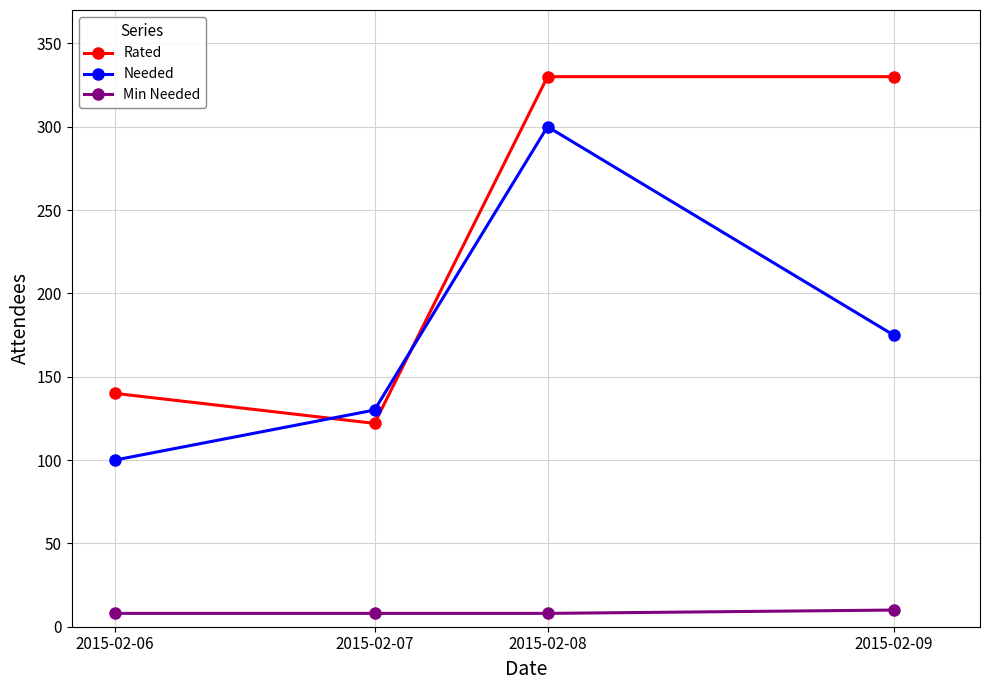

True or false: Min Needed has a value of 10 at 2015-02-09.

True